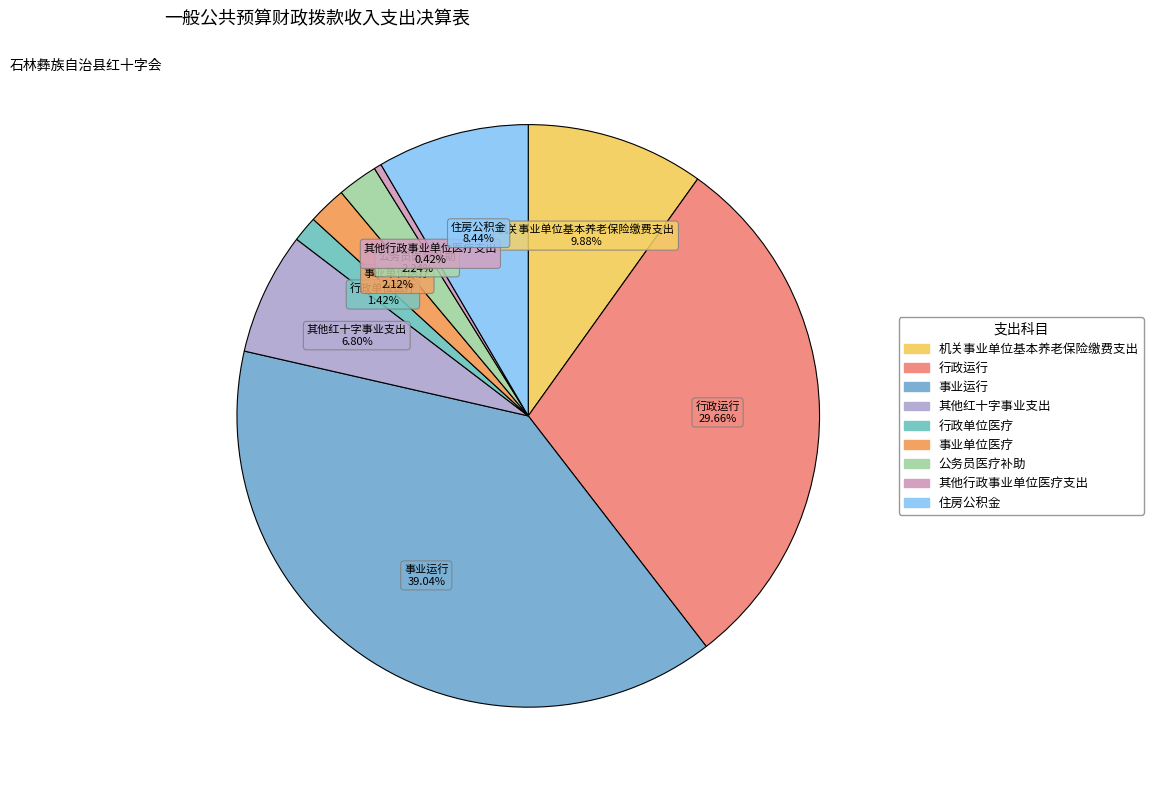

How many slices are in this pie chart?

9